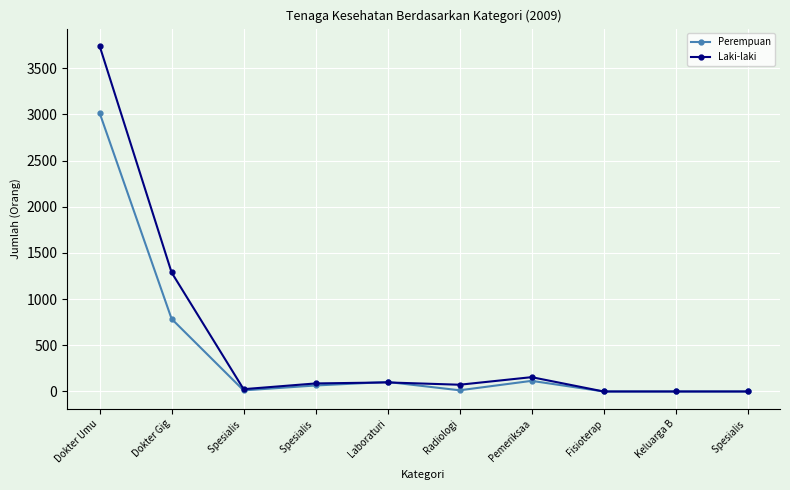

How many lines are shown in the chart?

2